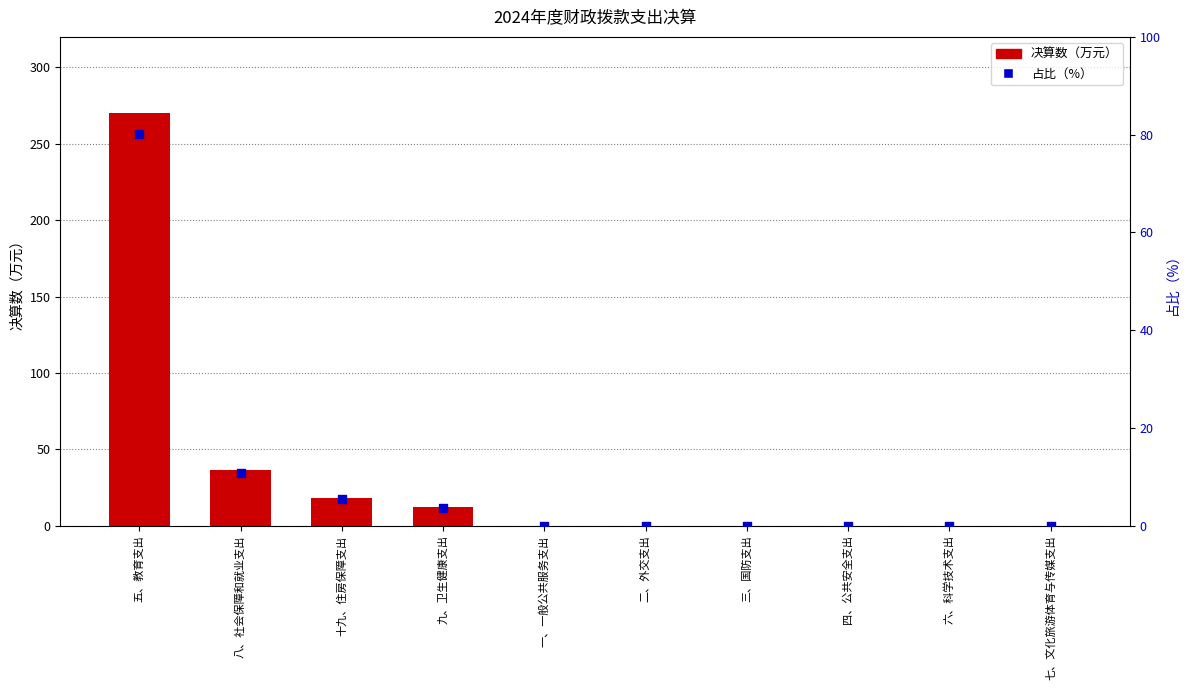

What are all the series names shown in the legend?

决算数（万元）, 占比（%）